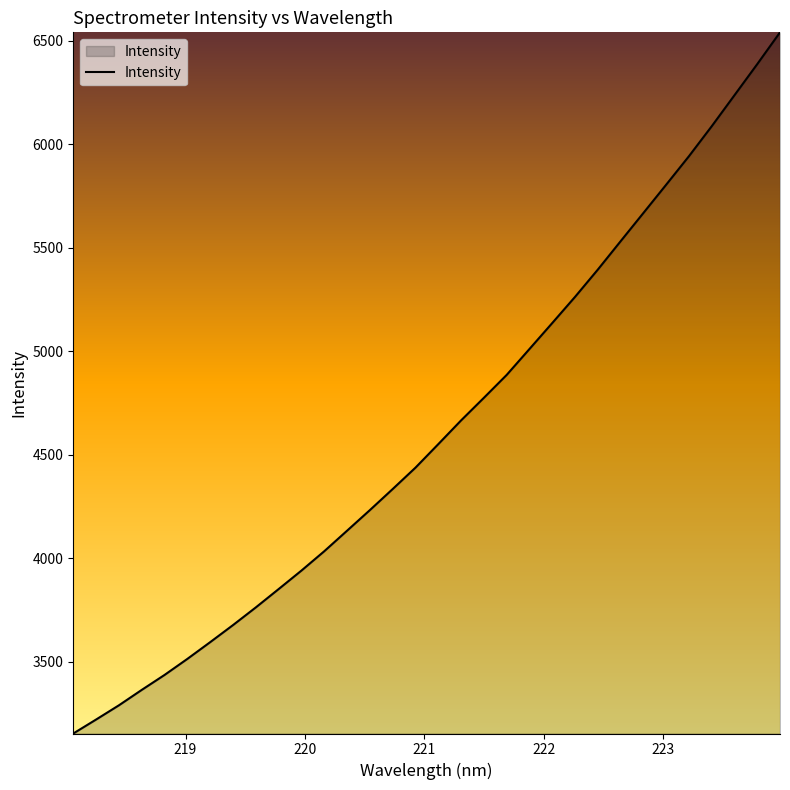

What is the maximum value shown in the chart?

6541.6